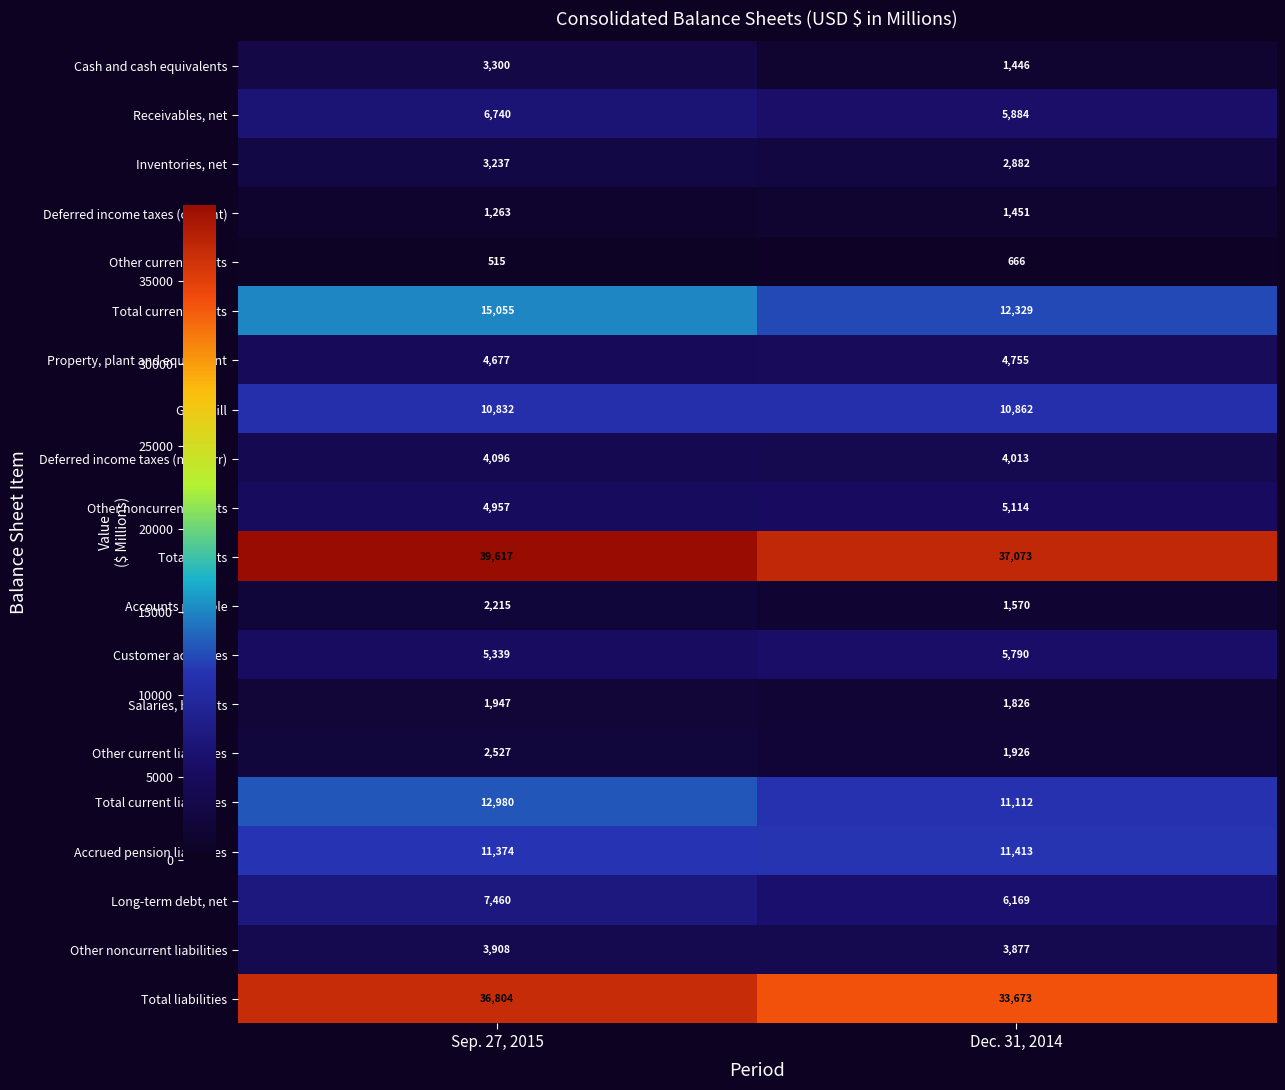

At which label is Other current assets closest to 590?

Sep. 27, 2015